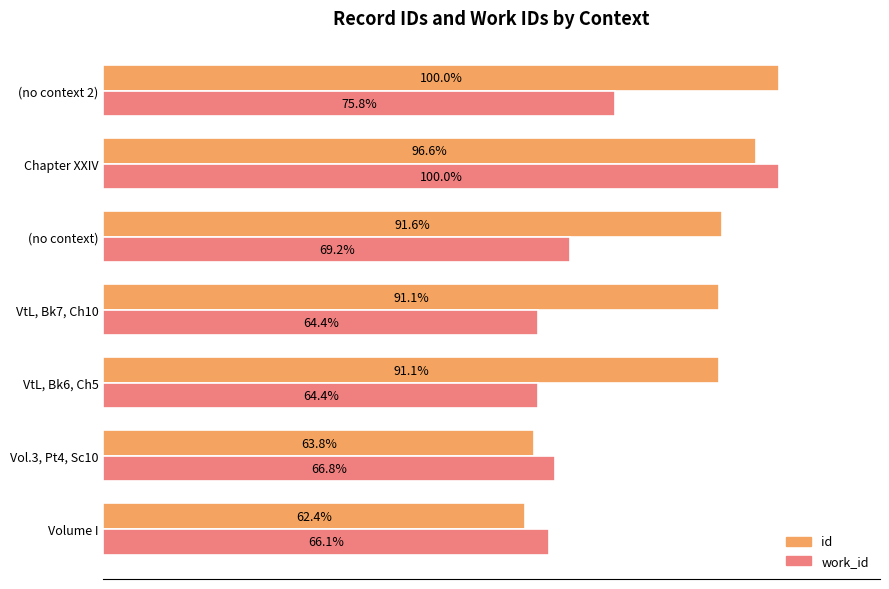

Which series has the largest total across all categories?

id